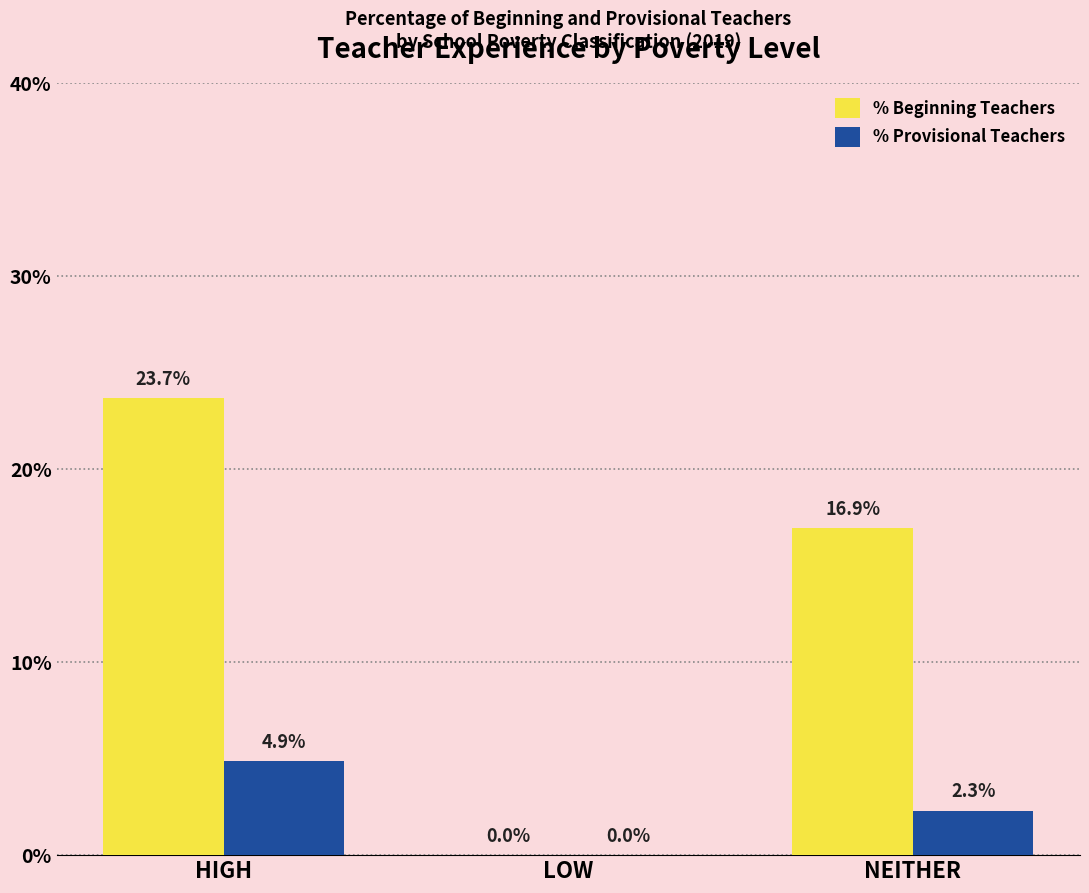

Does the chart contain stacked bars?

No